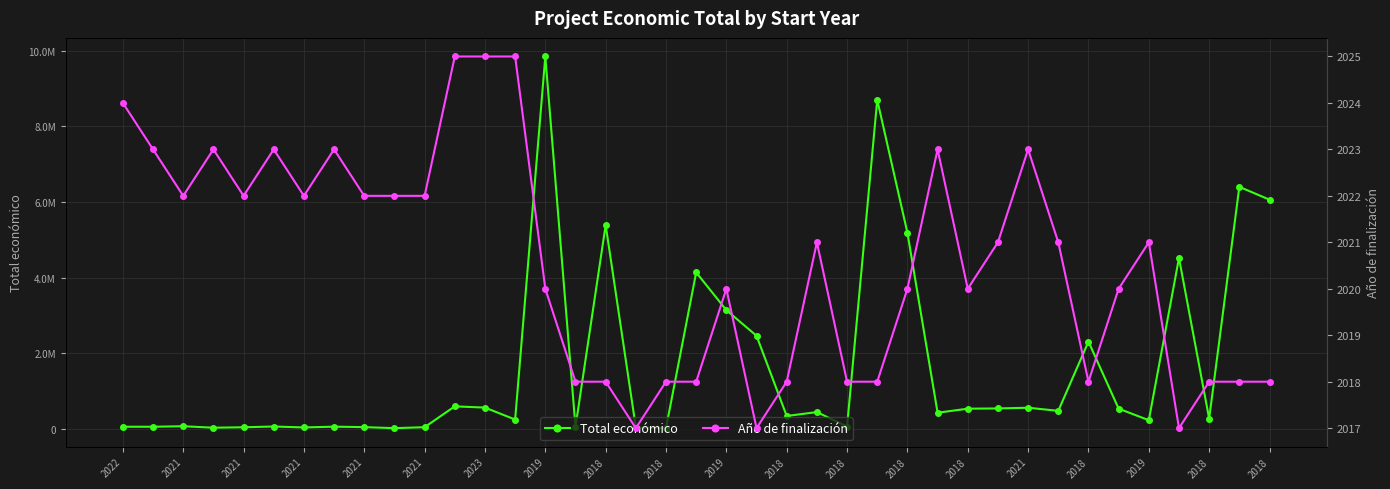

Is the value of Total económico at 2018 greater than the value of Año de finalización at 2018?

Yes